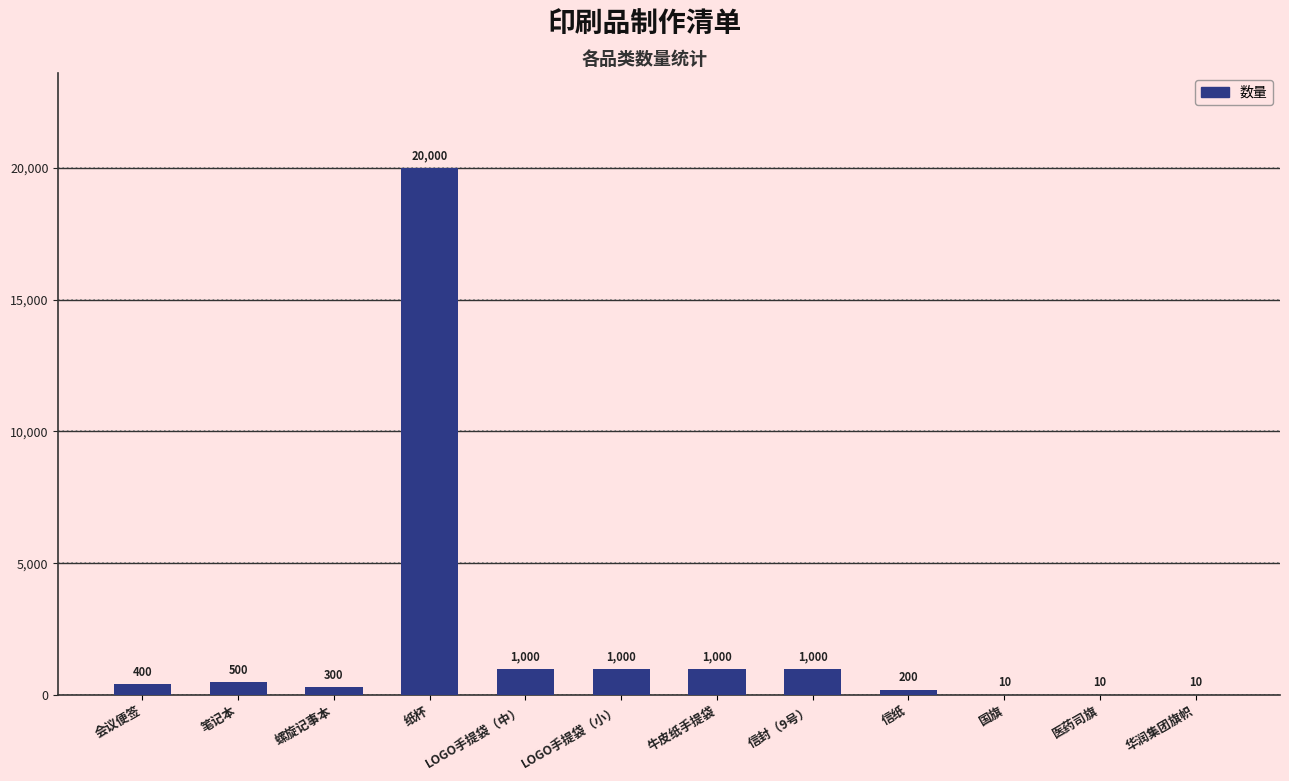

Is it true that the value at LOGO手提袋（小） is 1000?

True